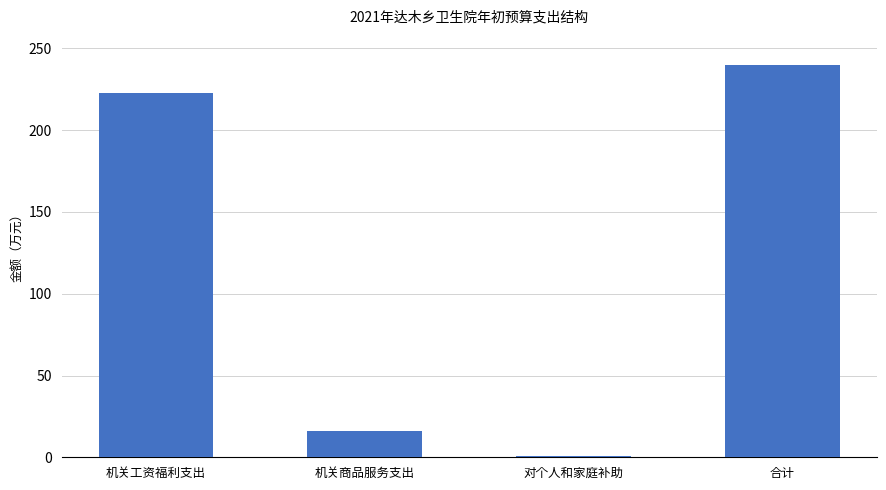

Reading left to right, transcribe all the data shown in this chart.

222.8	16.3	0.9	240.0